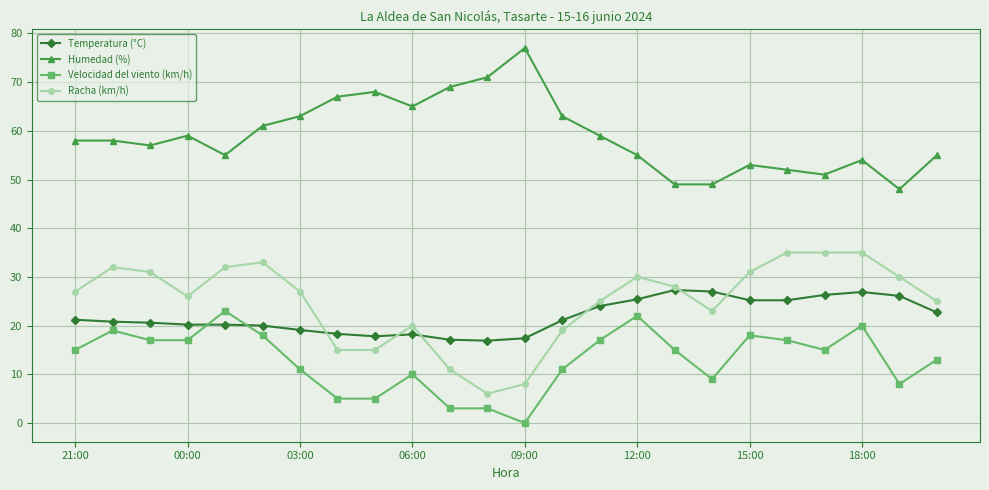

True or false: Temperatura (°C) and Humedad (%) cross at least once.

False